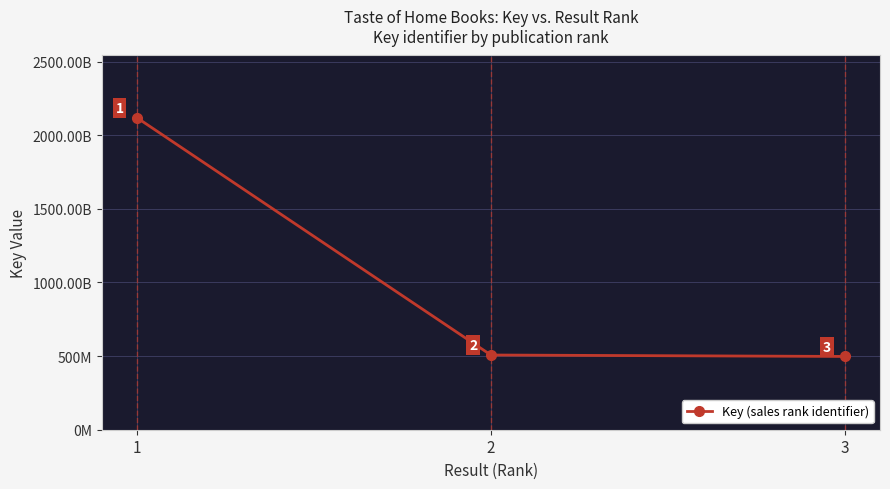

Where does the data first go above 507404245?

1